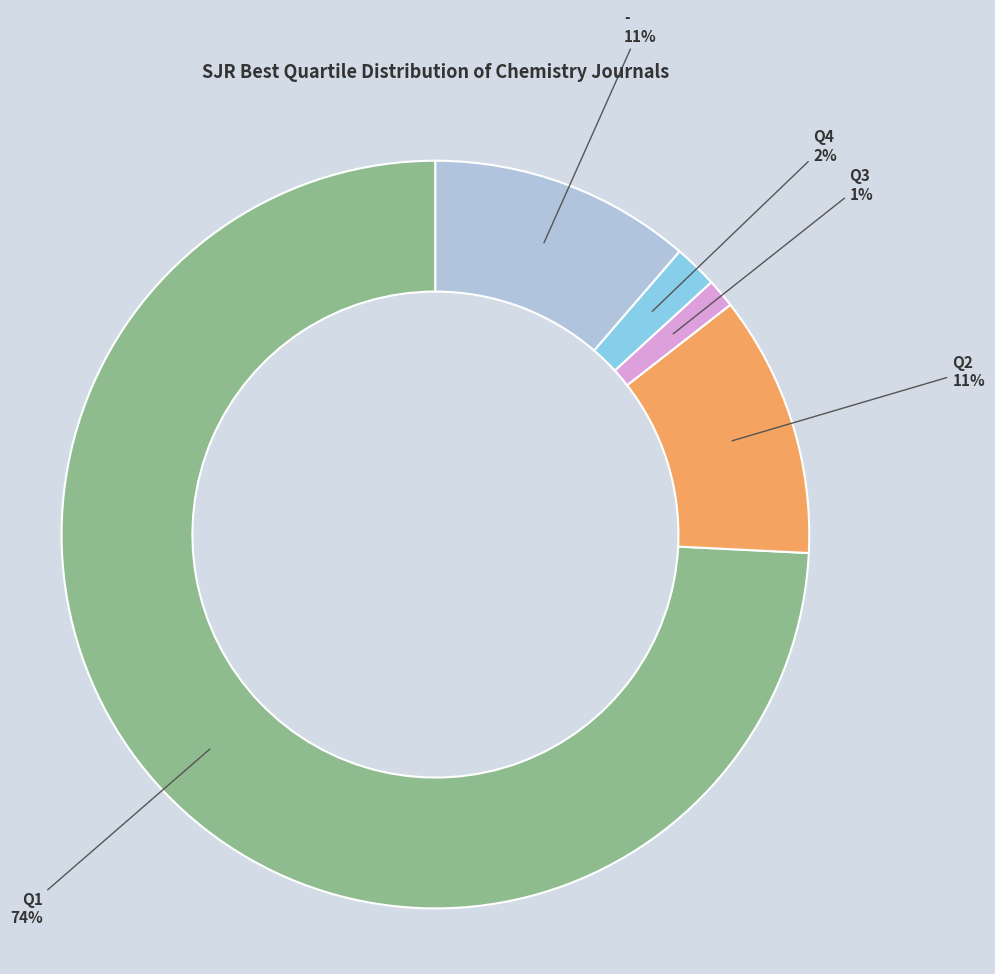

Is it true that Q3 is 11% of the pie?

False